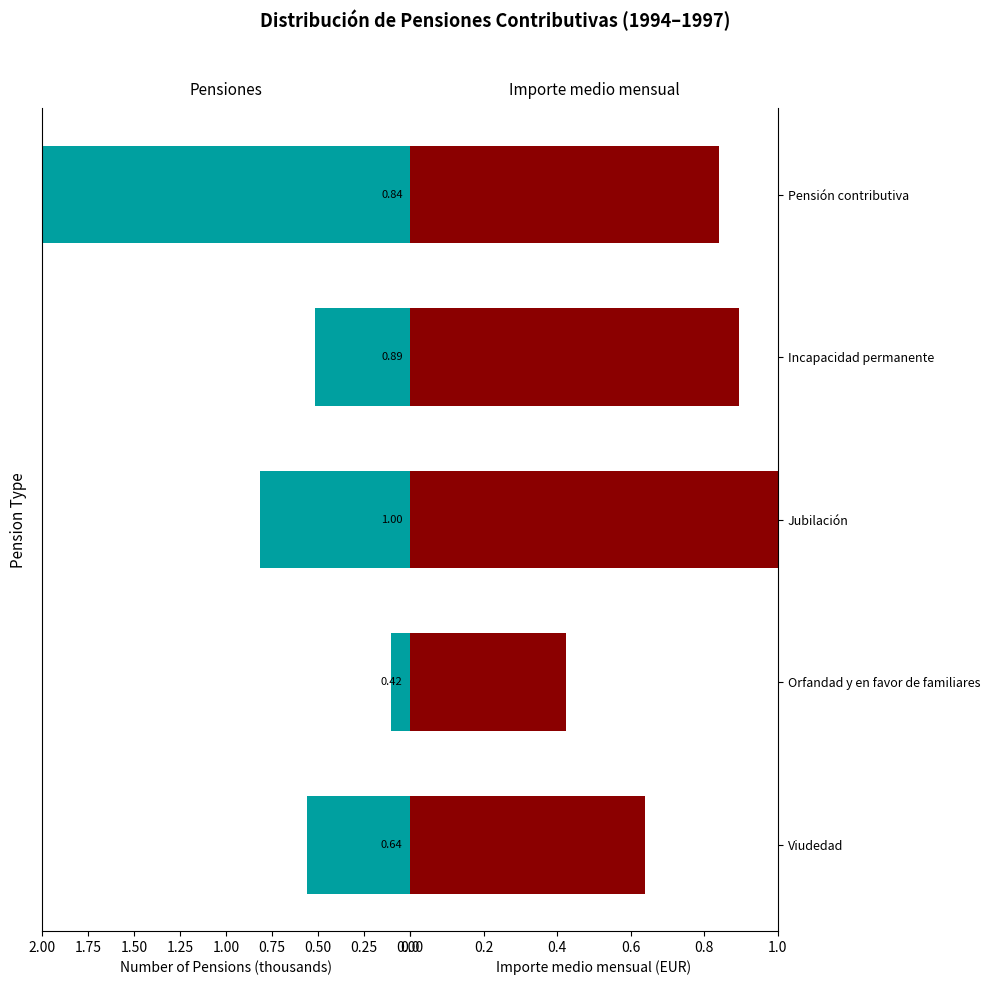

What is the difference between the second highest and second lowest values in the Importe medio mensual series?

0.3